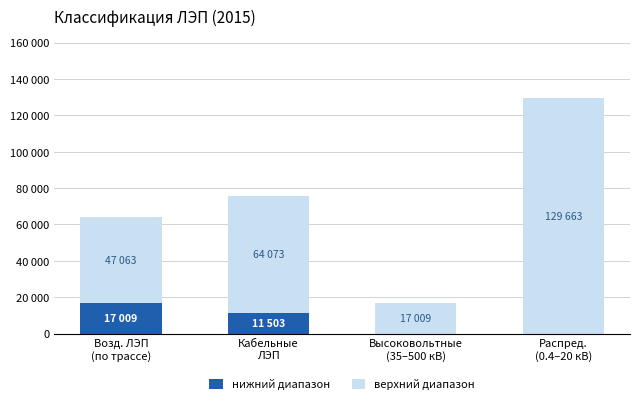

What are all the series names shown in the legend?

нижний диапазон, верхний диапазон